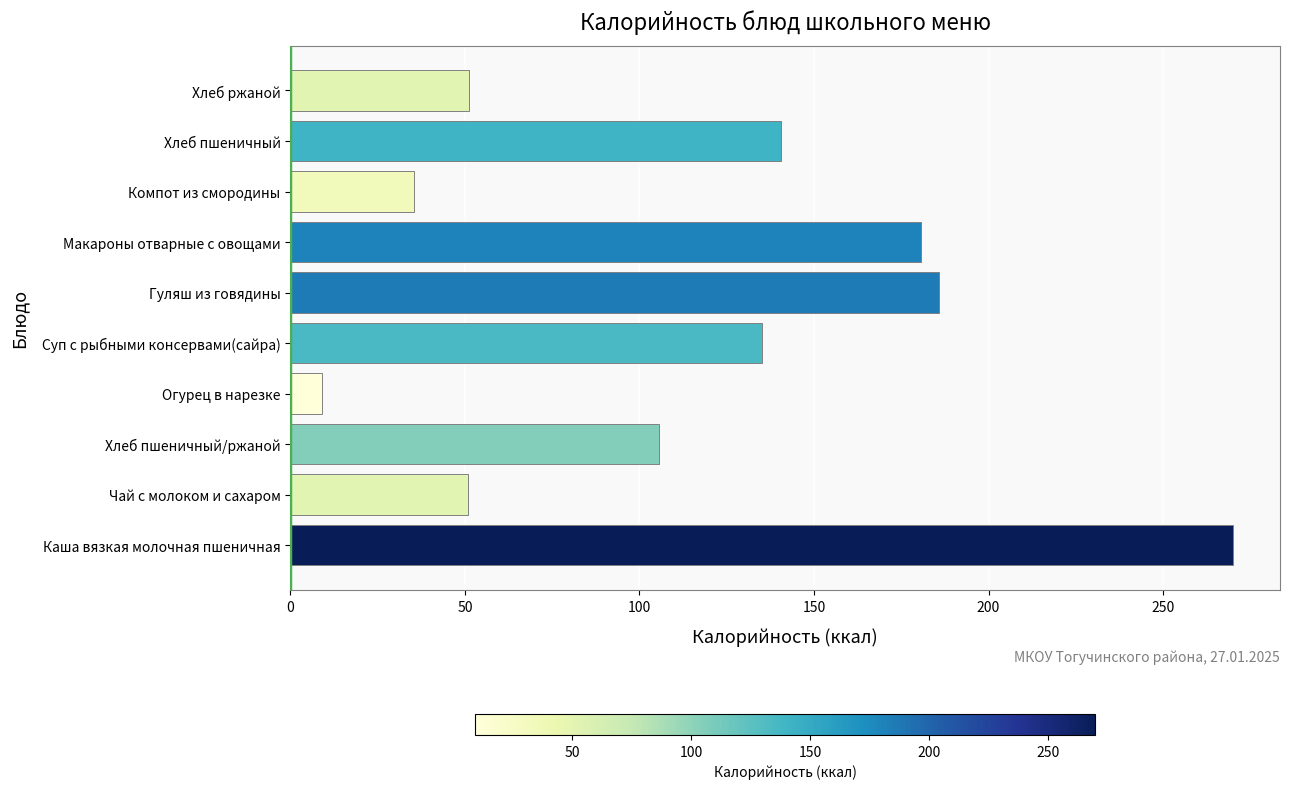

What is the change in value from Огурец в нарезке to Гуляш из говядины?

+176.7